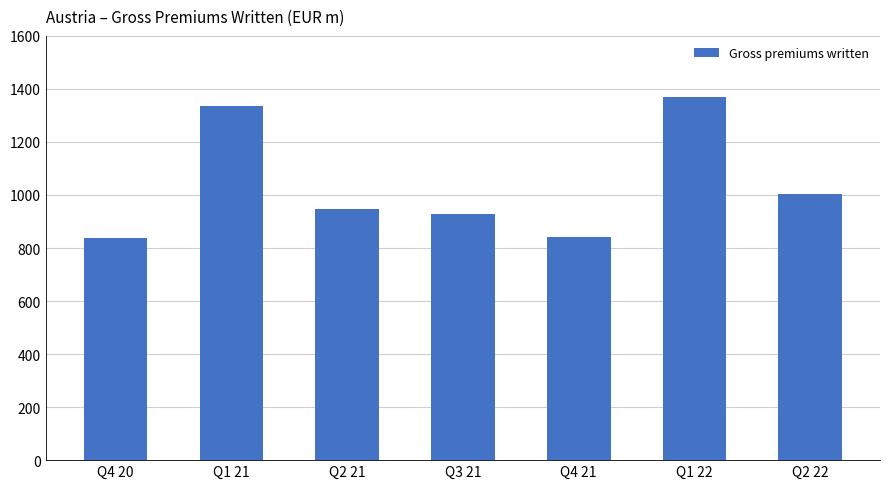

Count the number of values greater than 945.

4